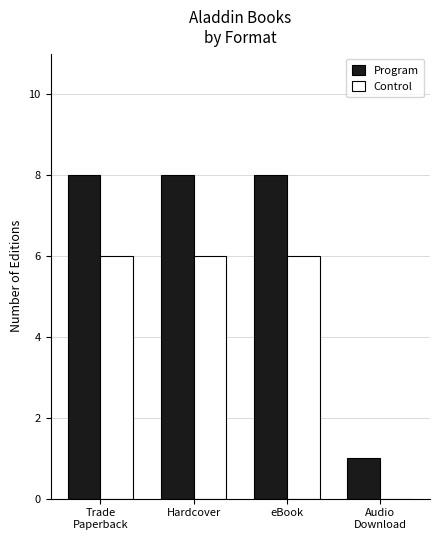

The Program series shows 1 at Audio
Download. True or false?

True